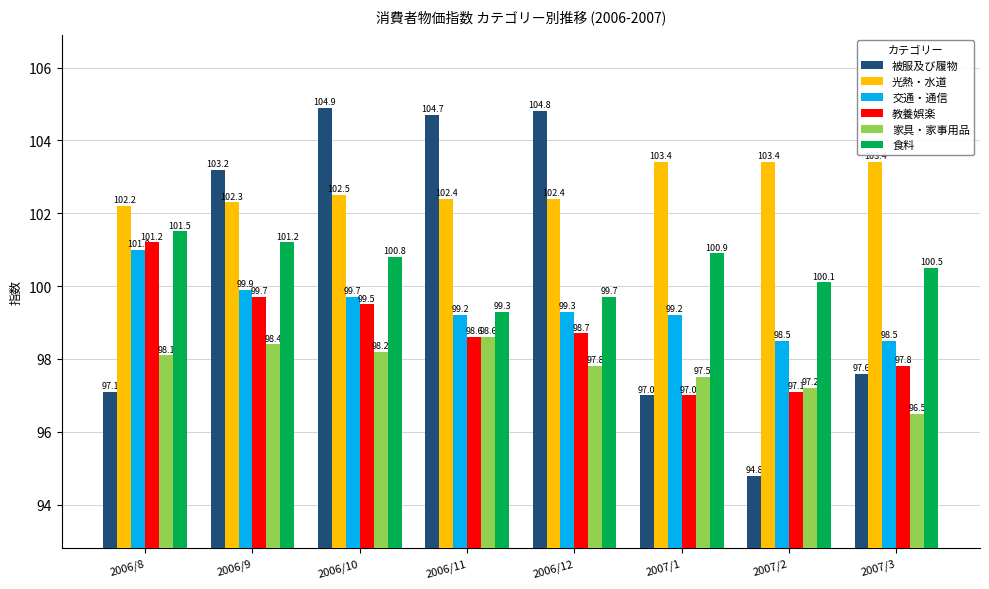

List the series in order of their peak value, lowest first.

家具・家事用品, 交通・通信, 教養娯楽, 食料, 光熱・水道, 被服及び履物